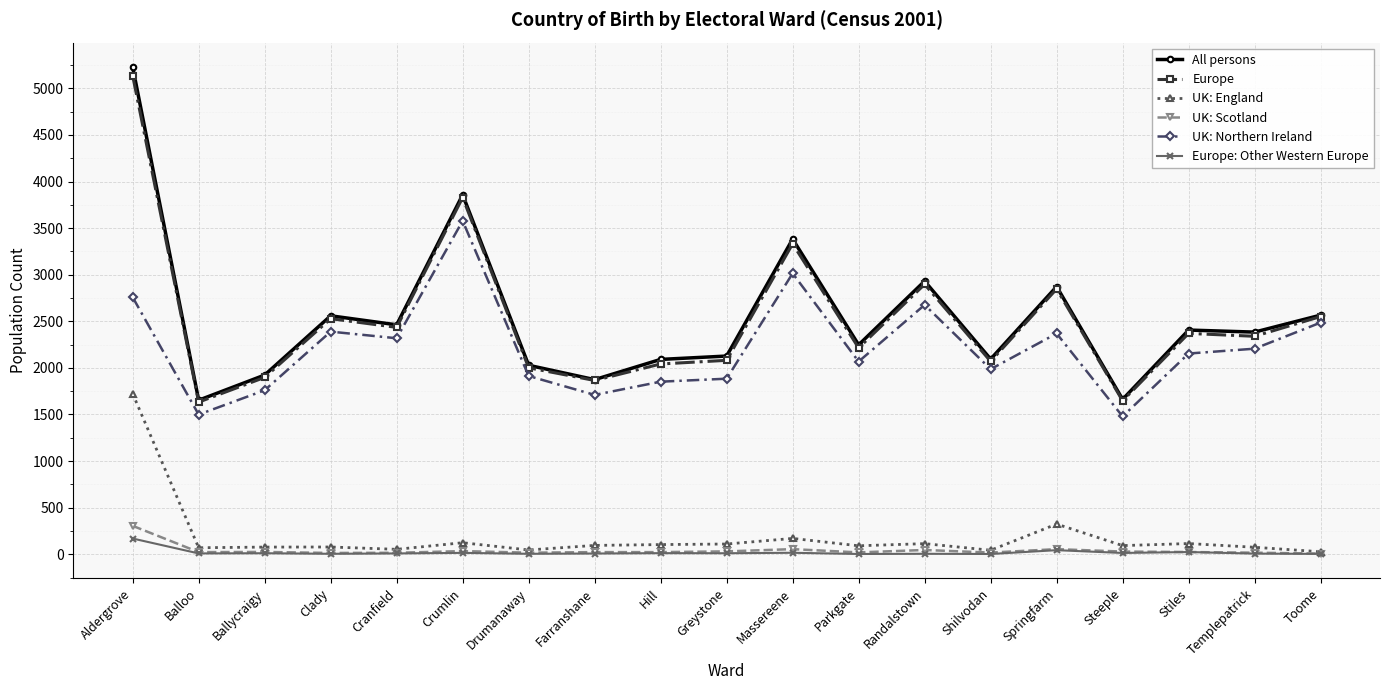

What is the total value across all series at Greystone?

6244